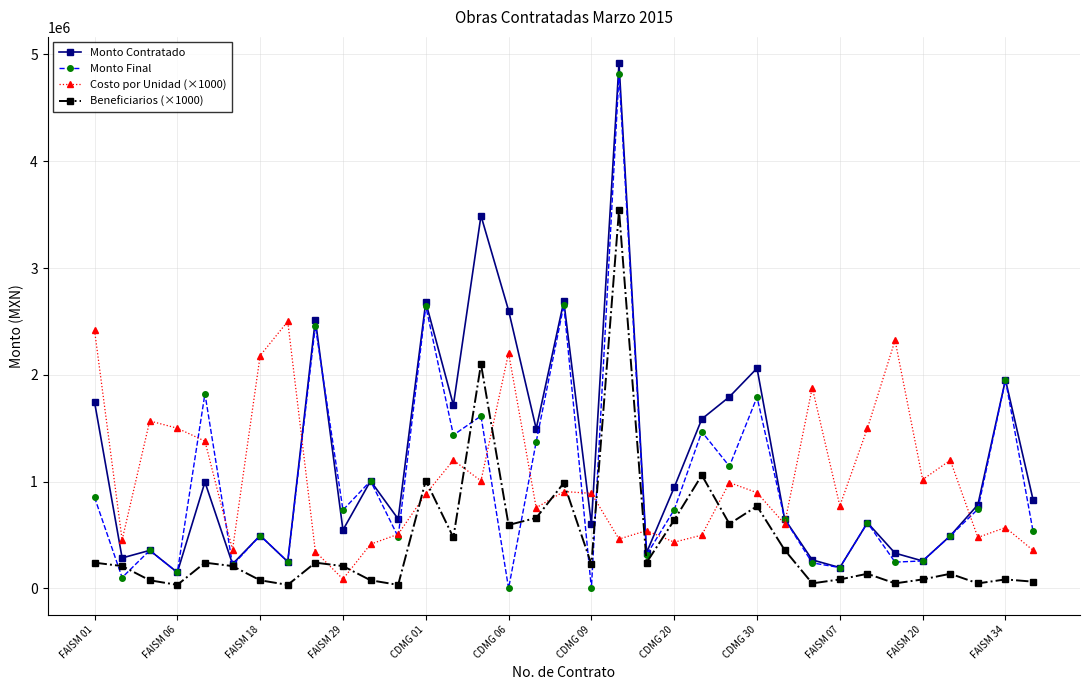

What is the highest value of the Beneficiarios (×1000) series?

3542000.0